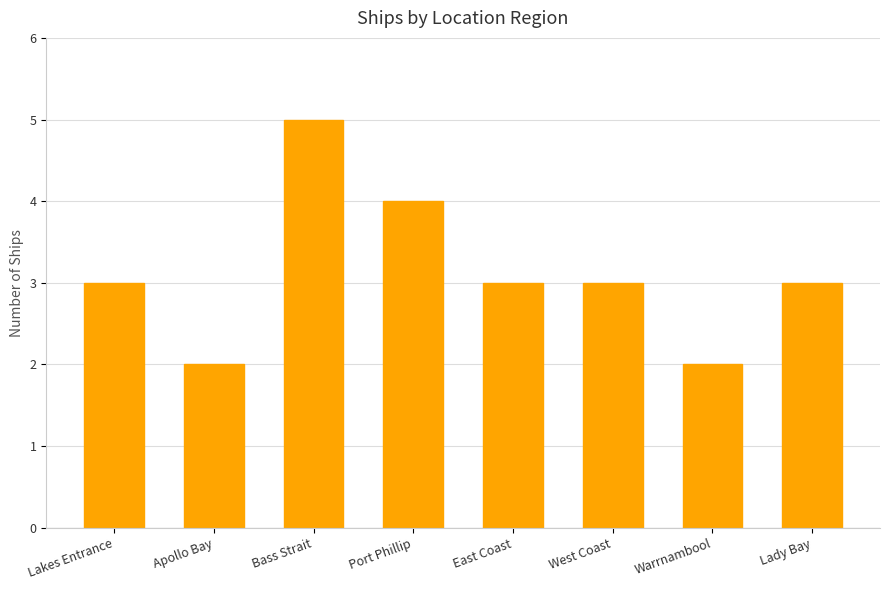

Are the bars grouped side by side (vs. stacked)?

No